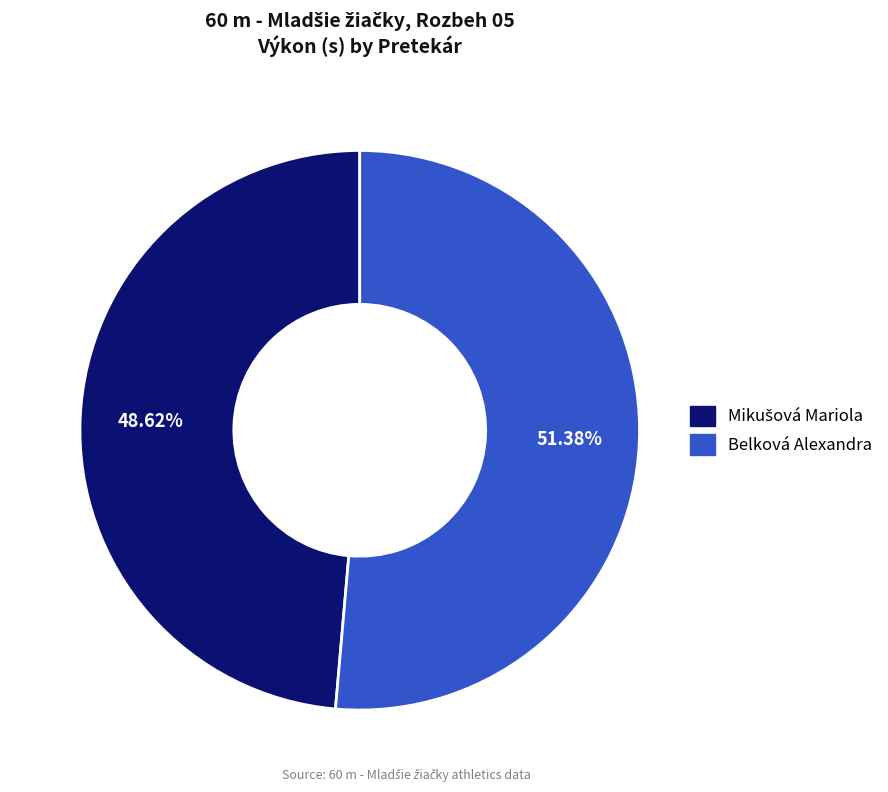

To the nearest percent, what percentage of the pie is Belková Alexandra?

51%